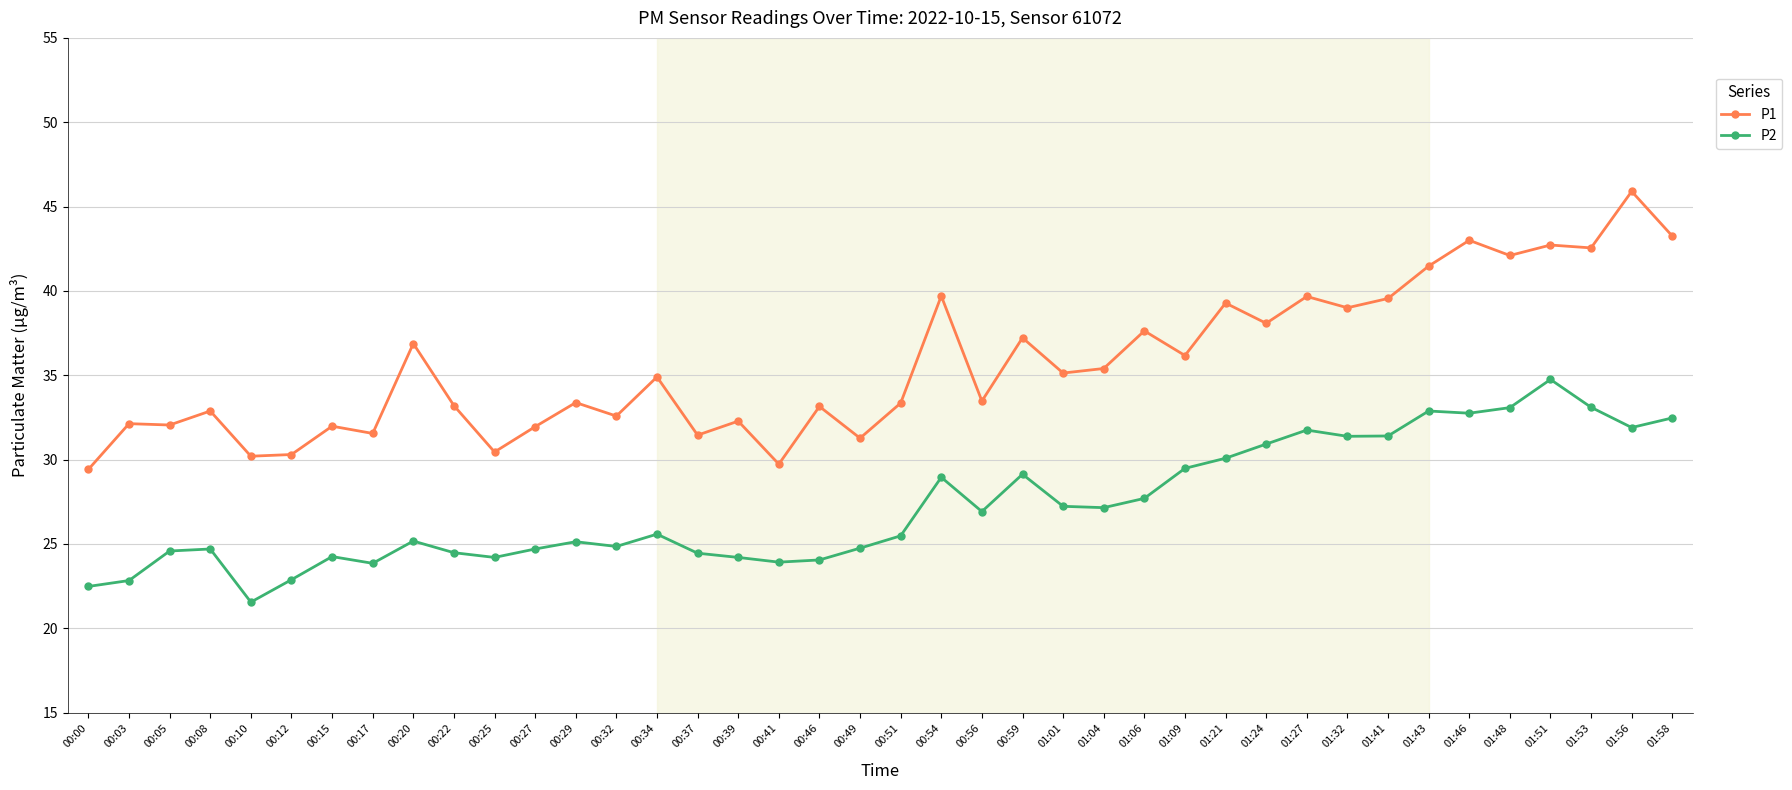

What position from the right is 00:03?

39